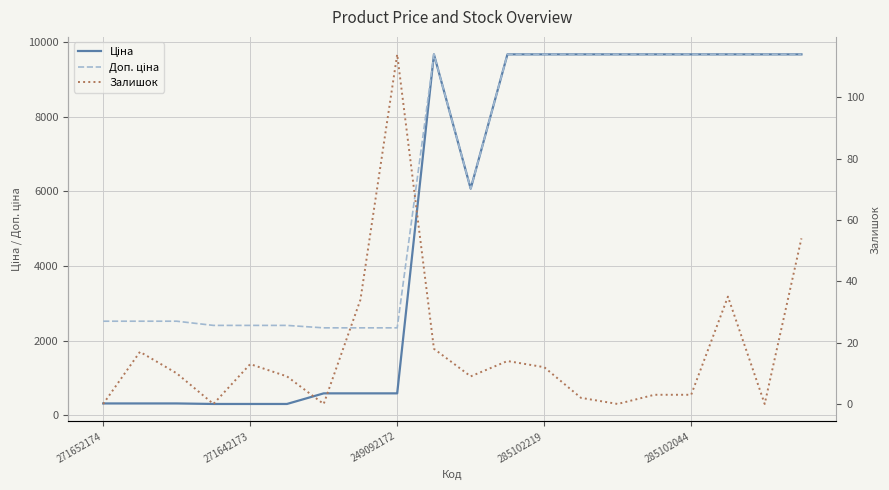

Which category has the lowest value across all series?

271652174